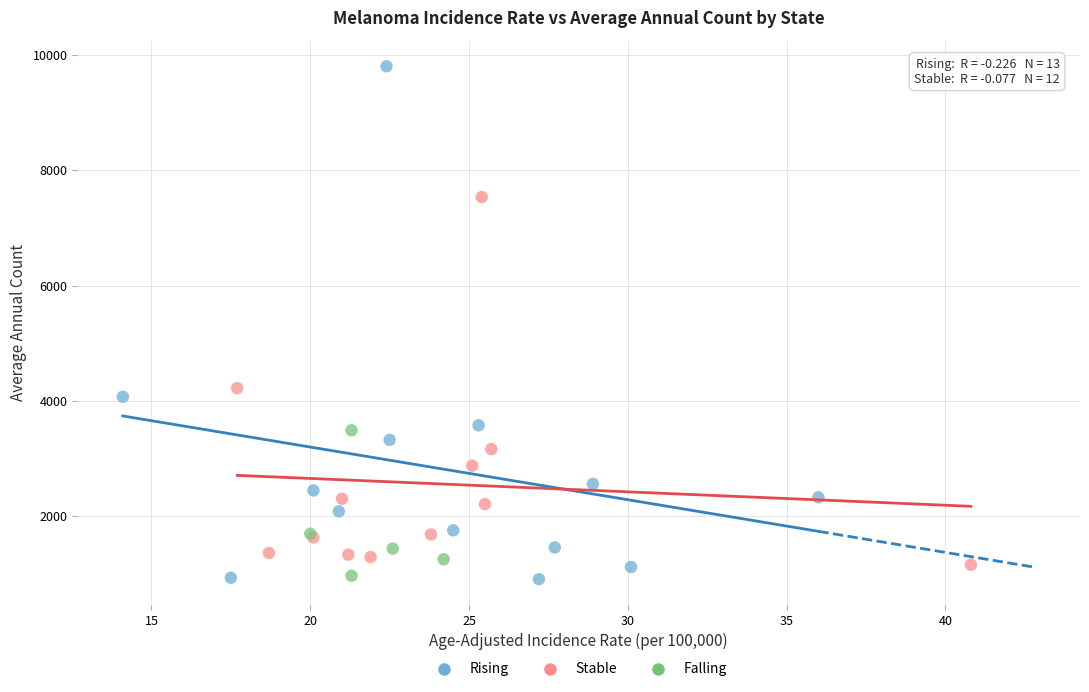

Which series has the largest Y range (max minus min)?

Rising